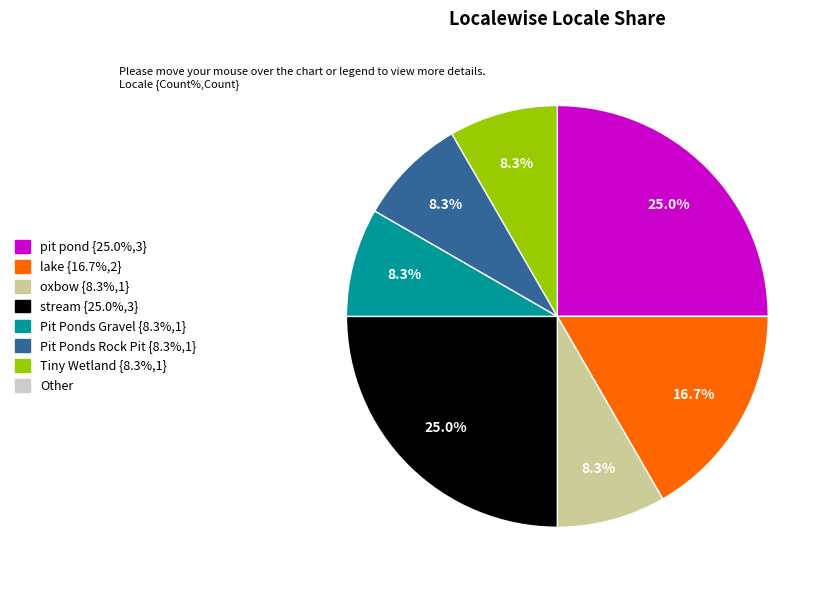

Does any single category account for the majority?

No